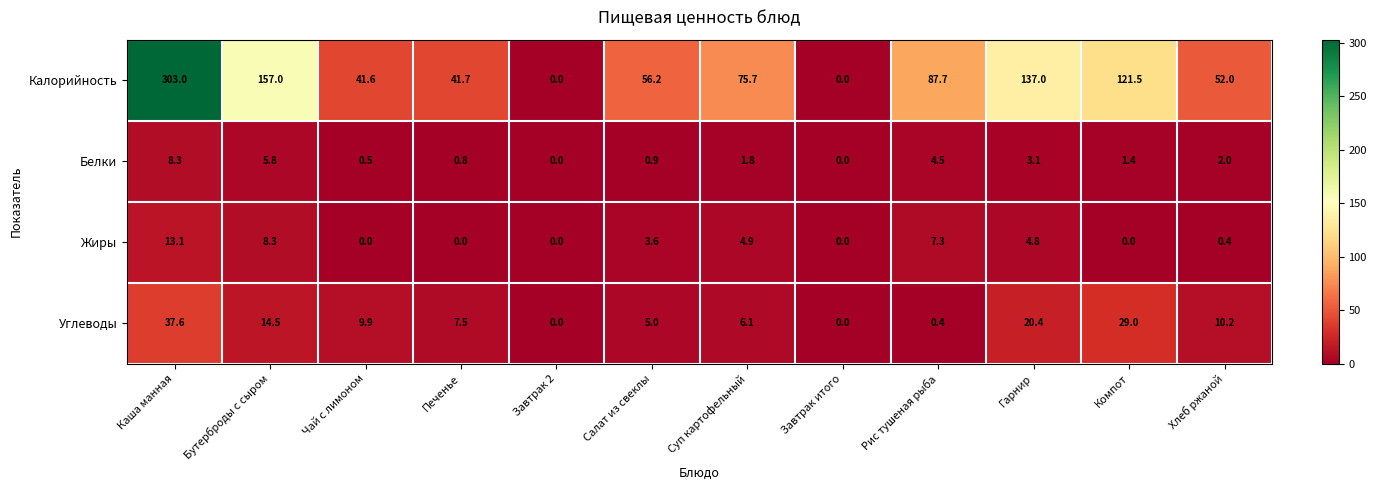

What is the sum of all Калорийность values?

1073.4